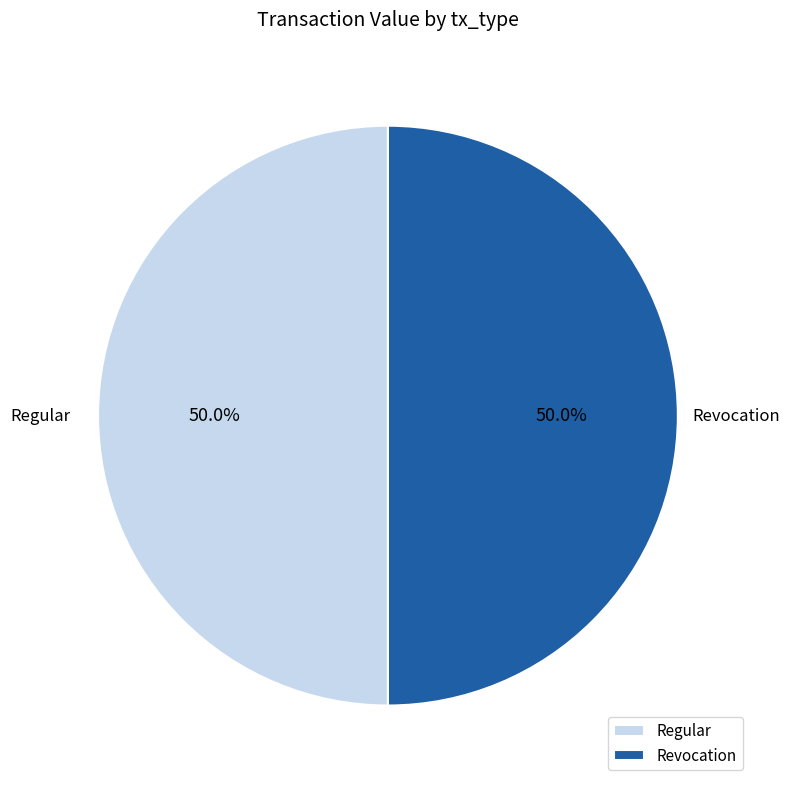

Do Regular and Revocation together represent more than half of the pie?

Yes